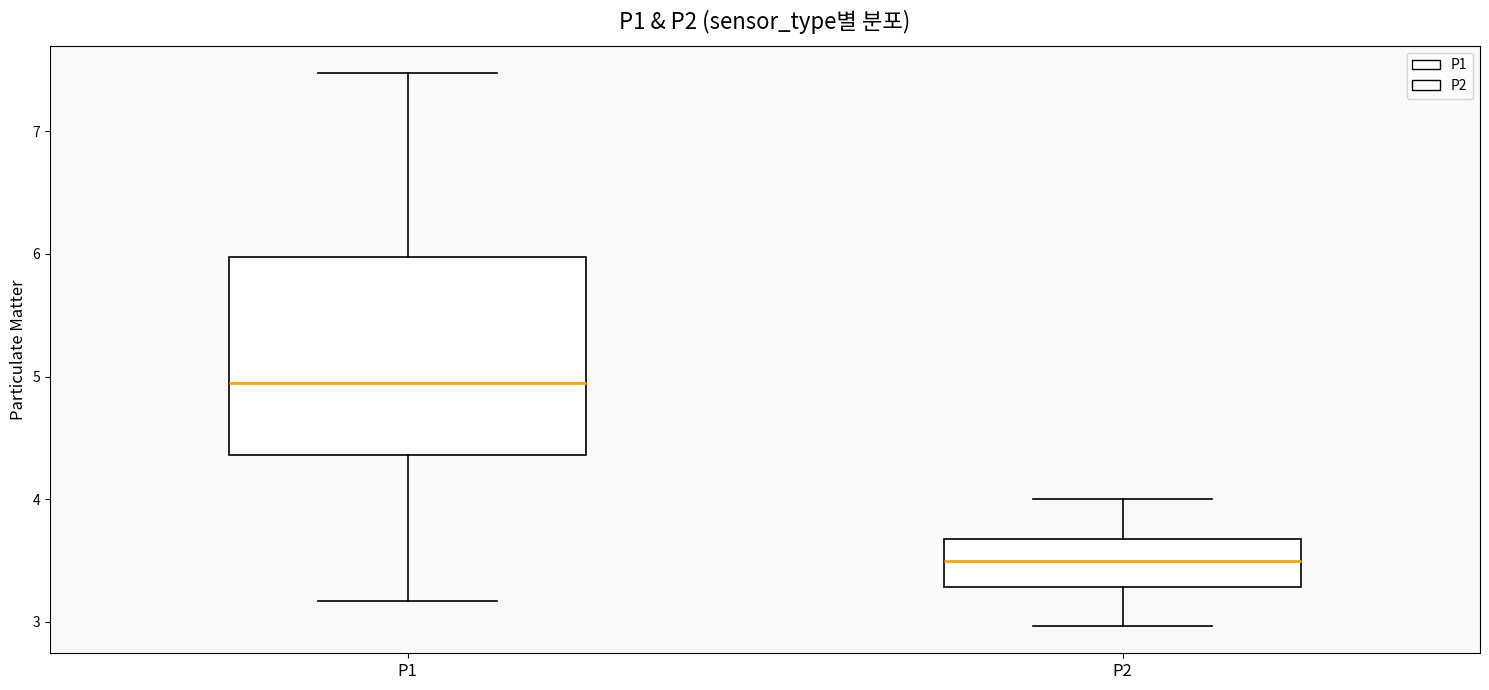

Where is the lower edge of the box for P2 on the y-axis? The values are not printed on the chart, so give them approximately, as read against the axis.

3.3